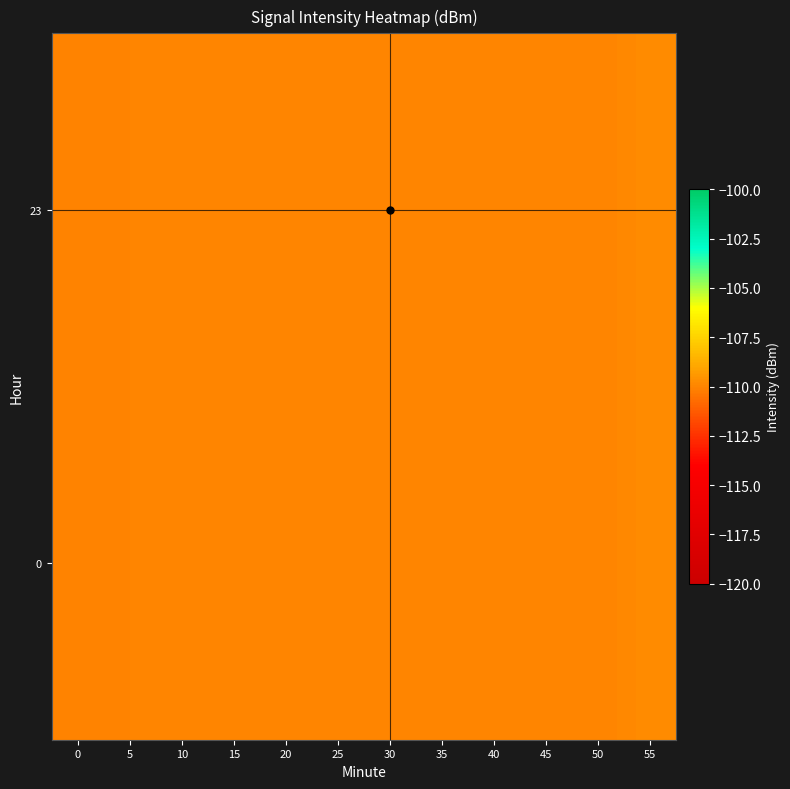

Reading left to right, what are all the values shown in this chart?

0: 0=-110.1	5=-110.0	10=-110.0	15=-110.0	20=-110.0	25=-110.0	30=-110.0	35=-110.0	40=-110.0	45=-110.0	50=-110.0	55=-109.8
23: 0=-110.1	5=-110.0	10=-110.0	15=-110.0	20=-110.0	25=-110.0	30=-110.0	35=-110.0	40=-110.0	45=-110.0	50=-110.0	55=-109.8